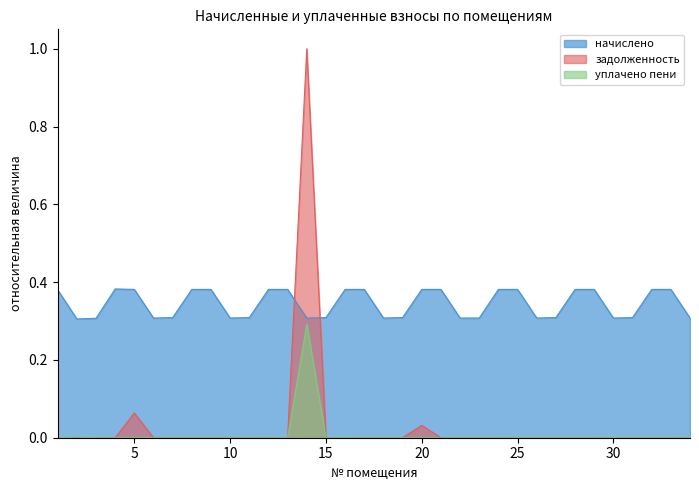

Which series has the widest spread of values?

задолженность